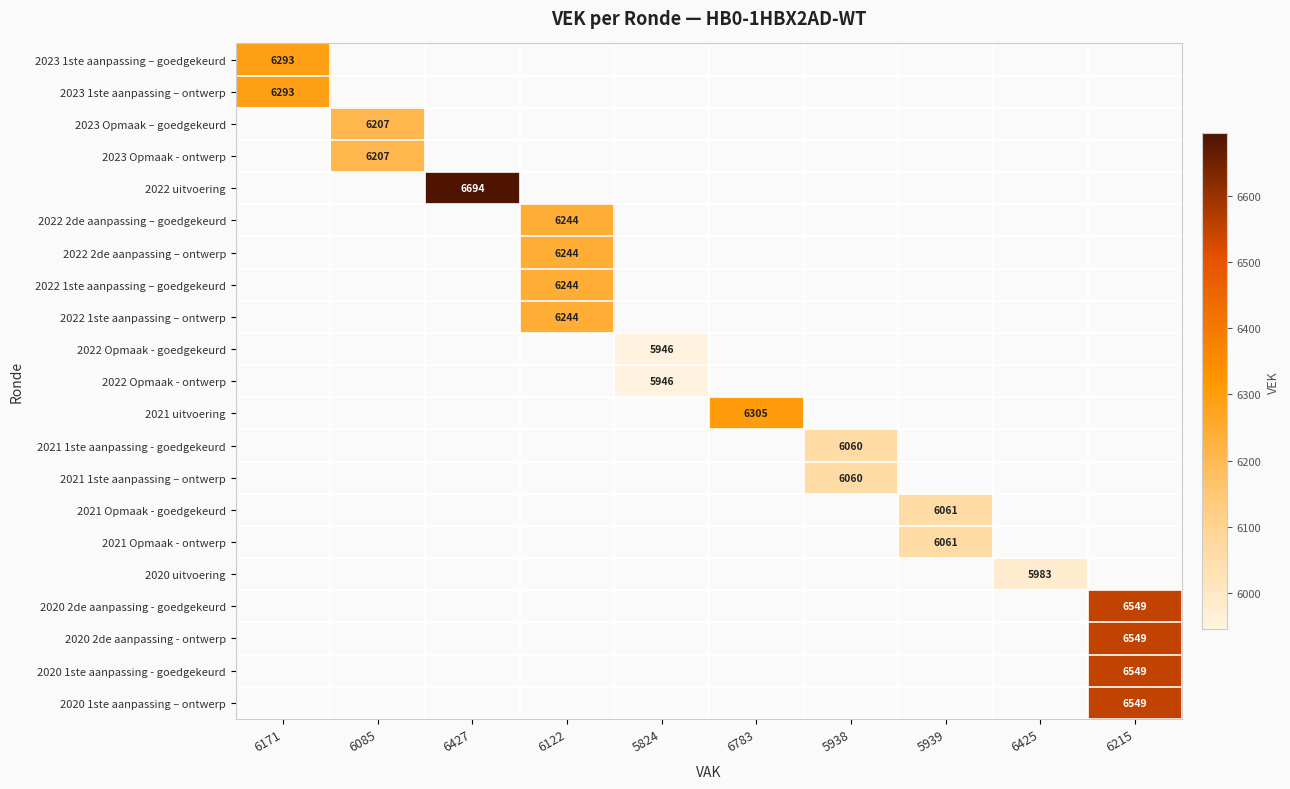

The value of 2023 Opmaak - ontwerp at 6085 is 2886. True or false?

False